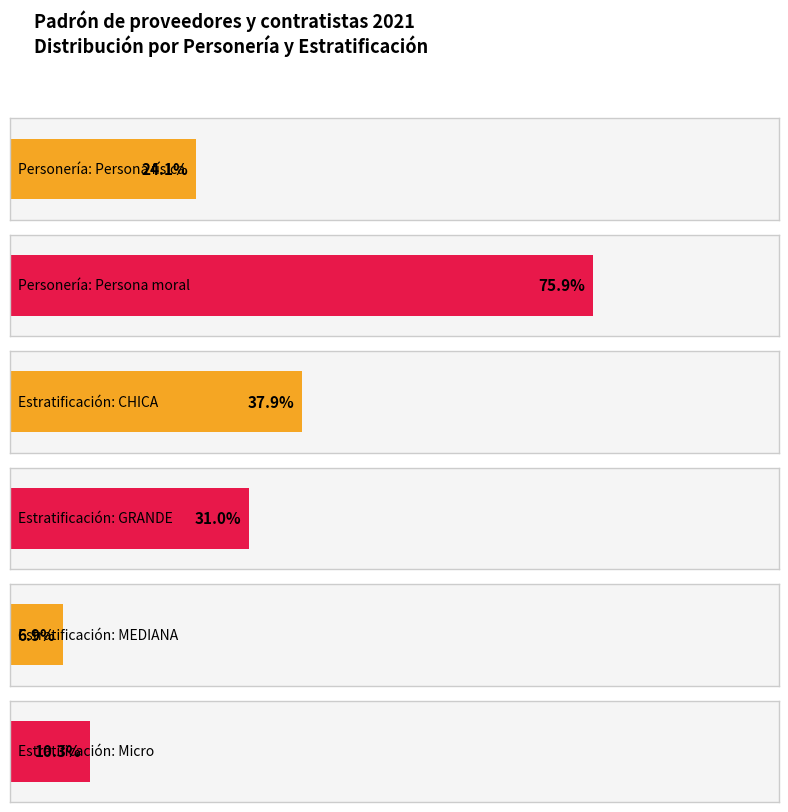

How many values in the Persona física series exceed 1?

2